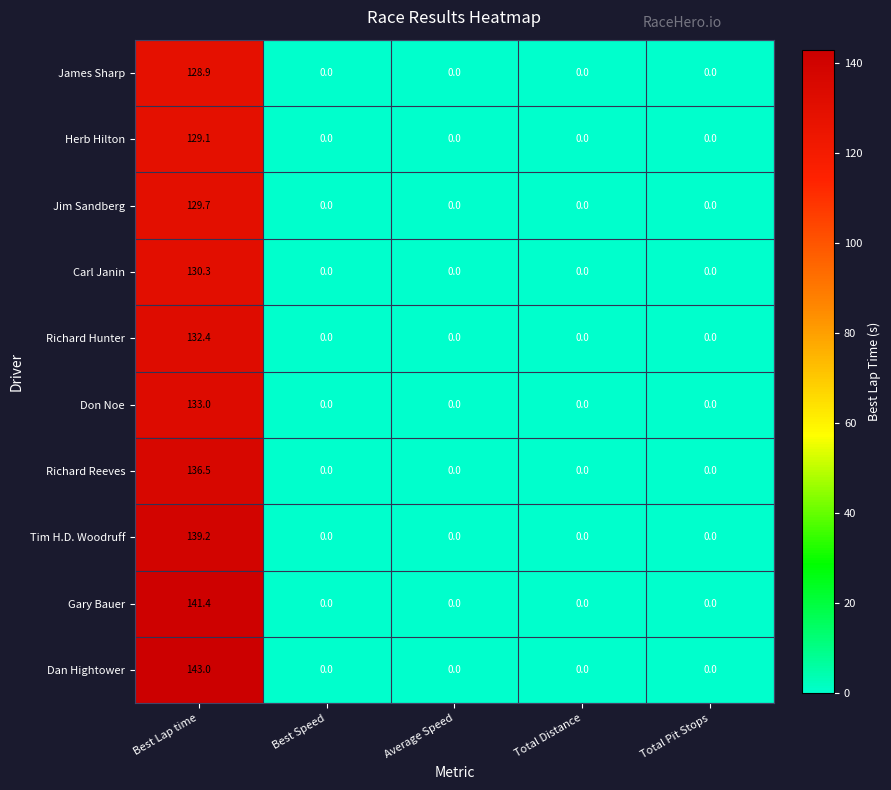

List the series in order of their peak value, highest first.

Dan Hightower, Gary Bauer, Tim H.D. Woodruff, Richard Reeves, Don Noe, Richard Hunter, Carl Janin, Jim Sandberg, Herb Hilton, James Sharp